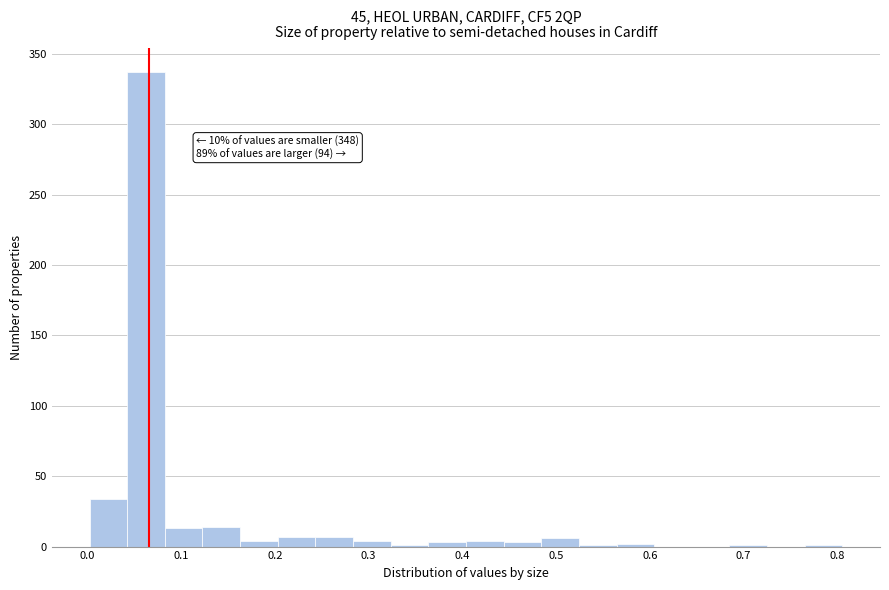

Over which range of the x-axis is the bar tallest?

0.04 to 0.08